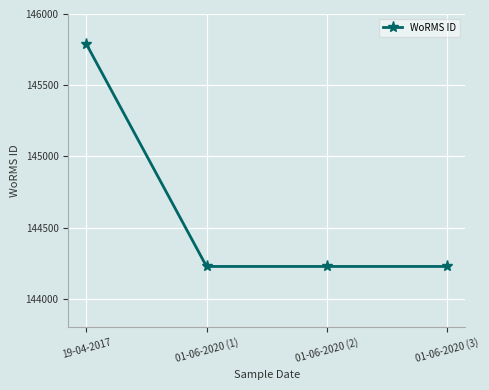

Between 19-04-2017 and 01-06-2020 (1), which is larger?

19-04-2017